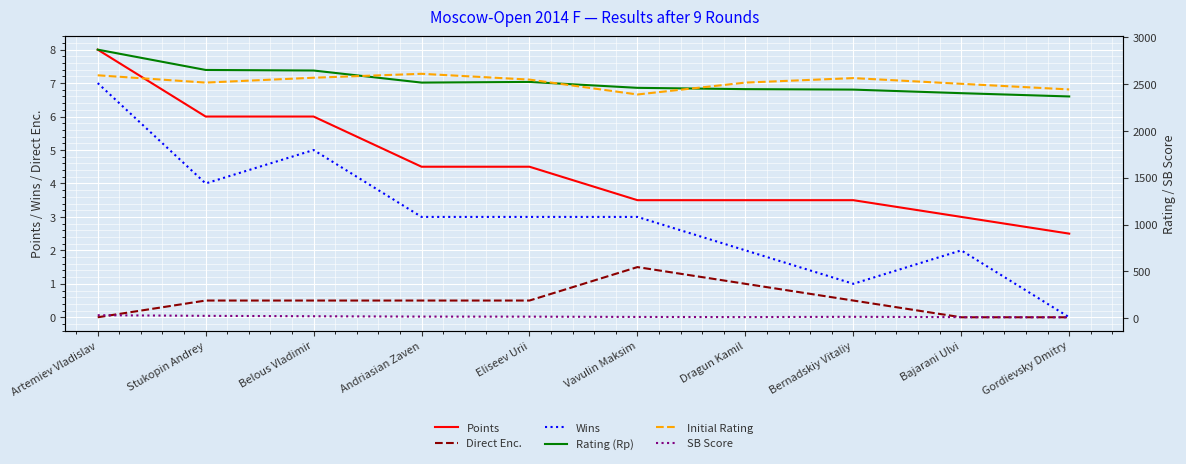

What value does the SB Score series have at Vavulin Maksim?

13.8